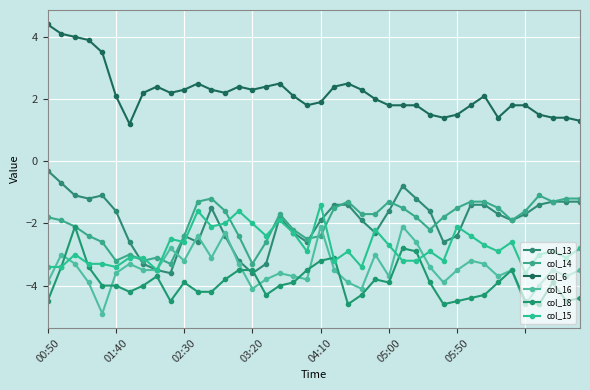

What is the value of the col_15 point at the 9th from the left?

-3.5